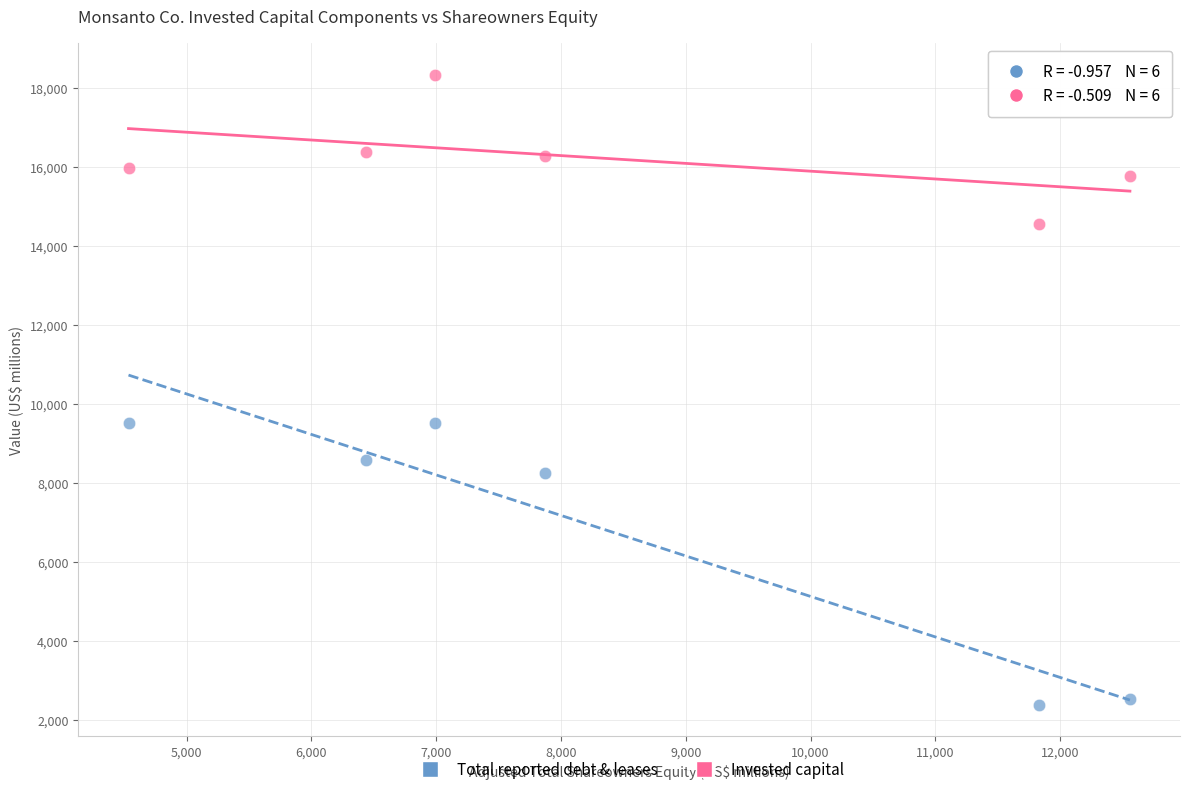

What is the X range (max minus min) for the scatter plot?

8025